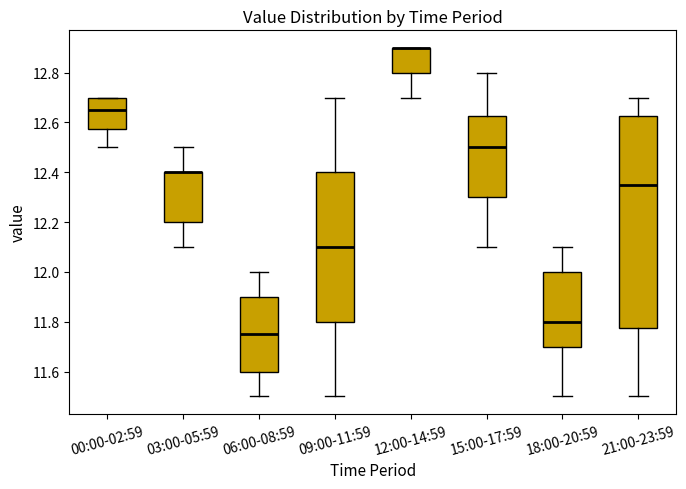

Where does the lower whisker of the box for 18:00-20:59 end on the y-axis? The values are not printed on the chart, so give them approximately, as read against the axis.

11.50